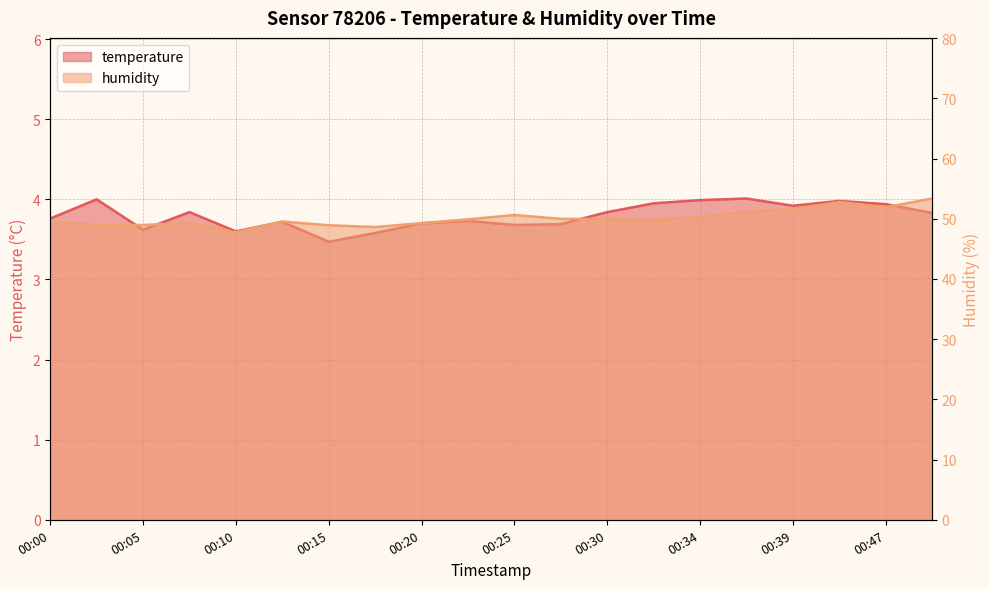

What is the sum of all humidity values?

1002.4